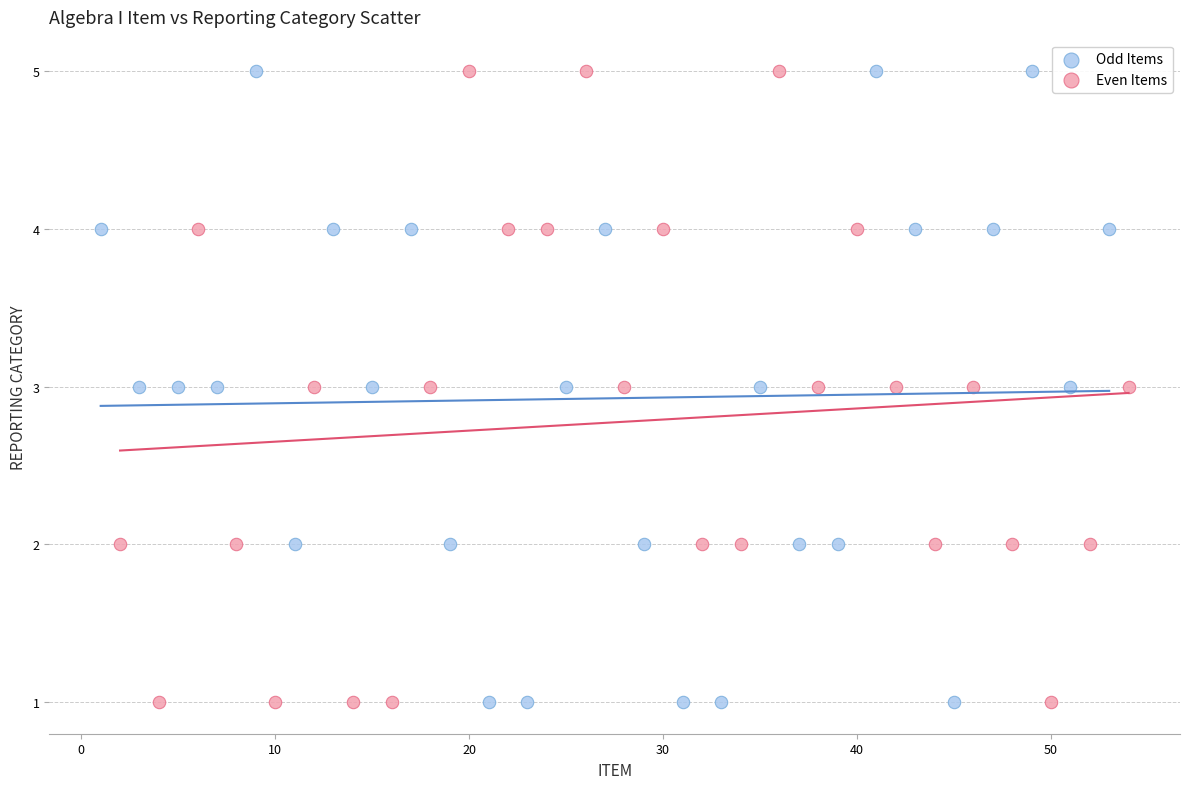

What are all the series names shown in the legend?

Odd Items, Even Items